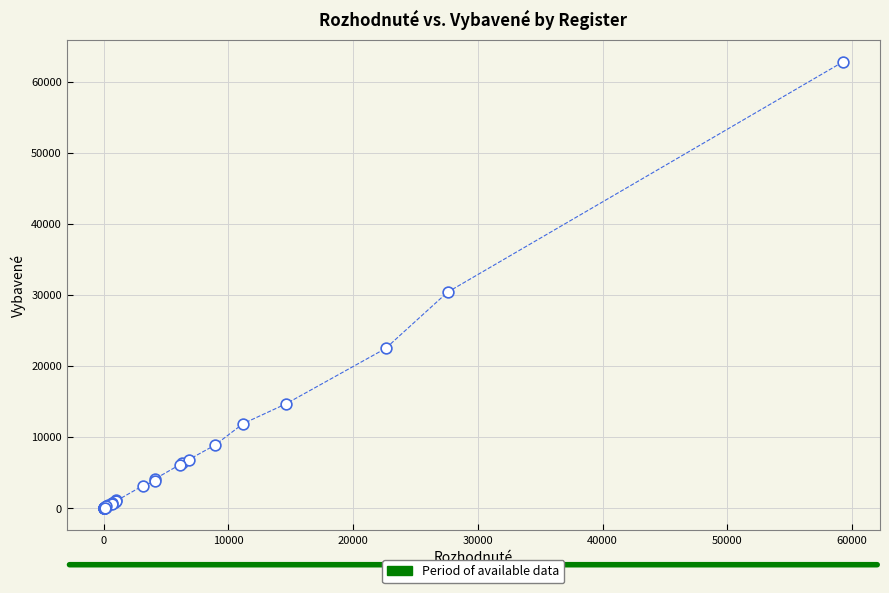

What Y value in the scatter plot is closest to 31415?

30394